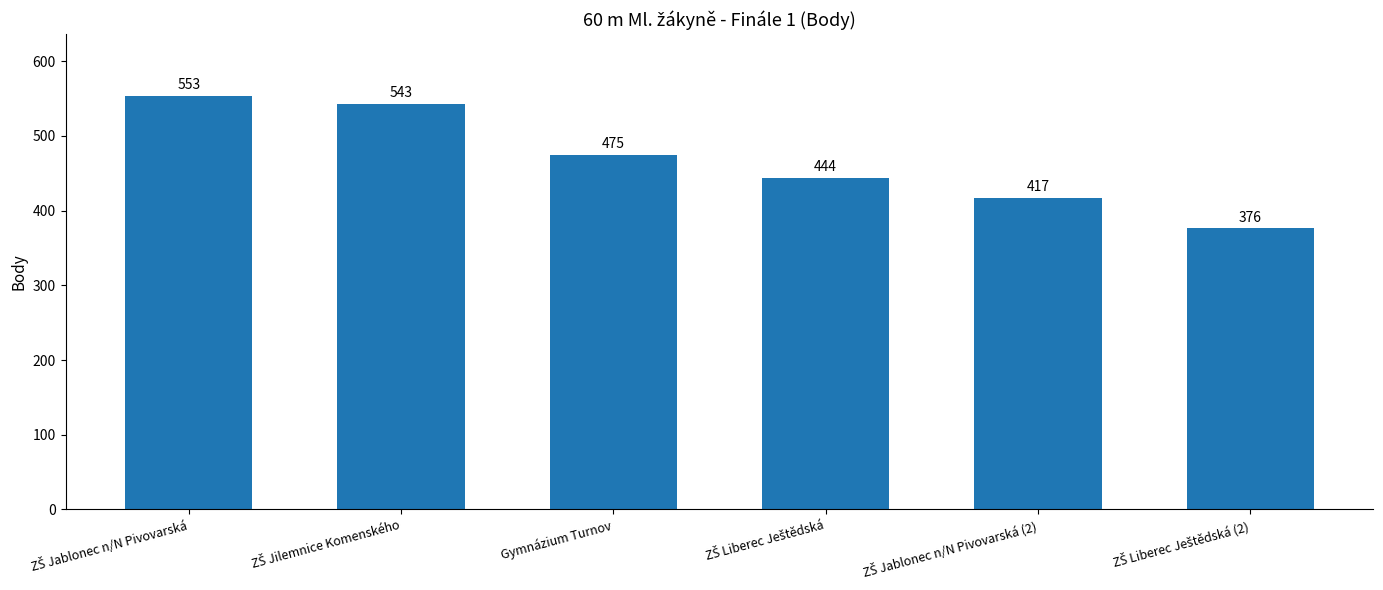

Is it true that the value at Gymnázium Turnov is 475?

True